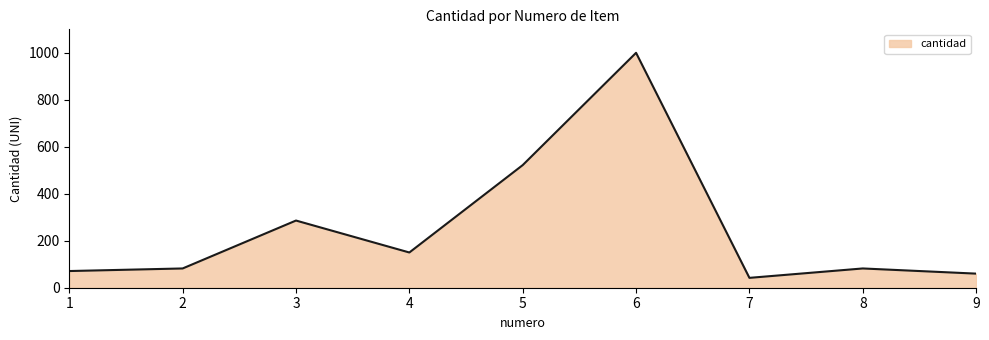

Between 6 and 2, which is larger?

6